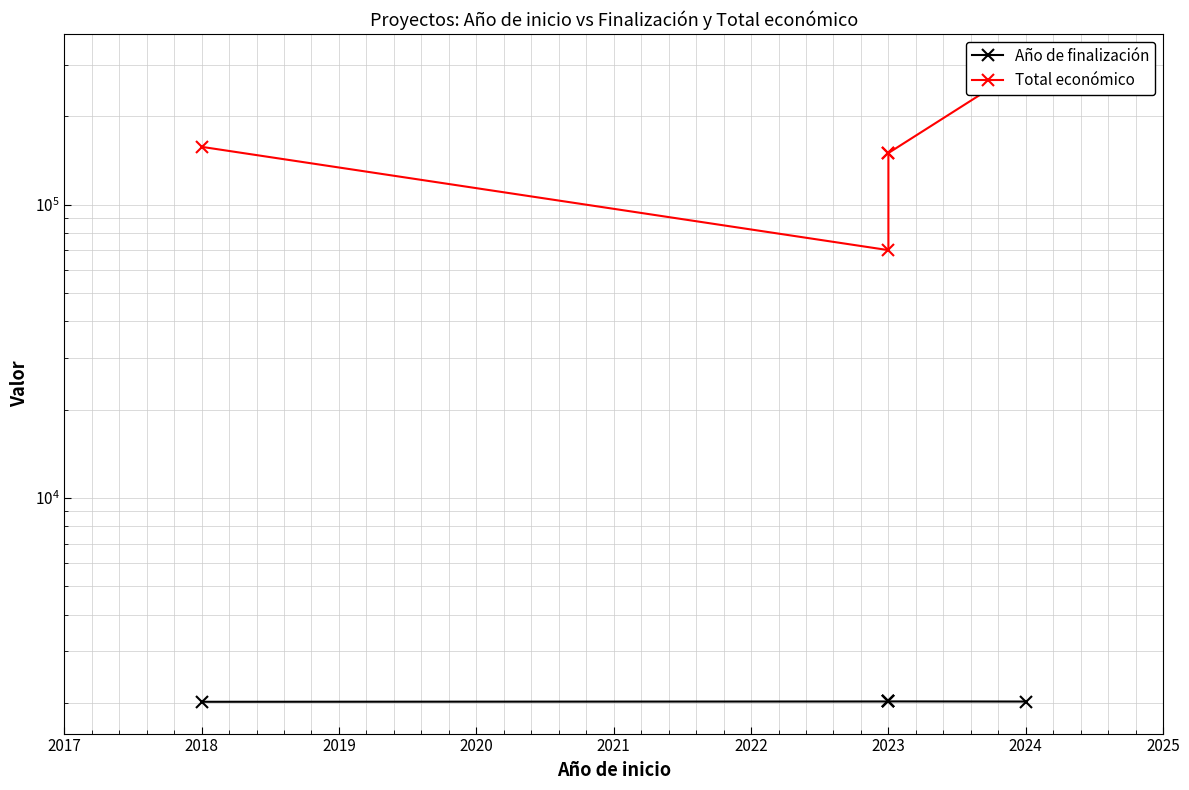

True or false: Año de finalización and Total económico intersect in this chart.

False